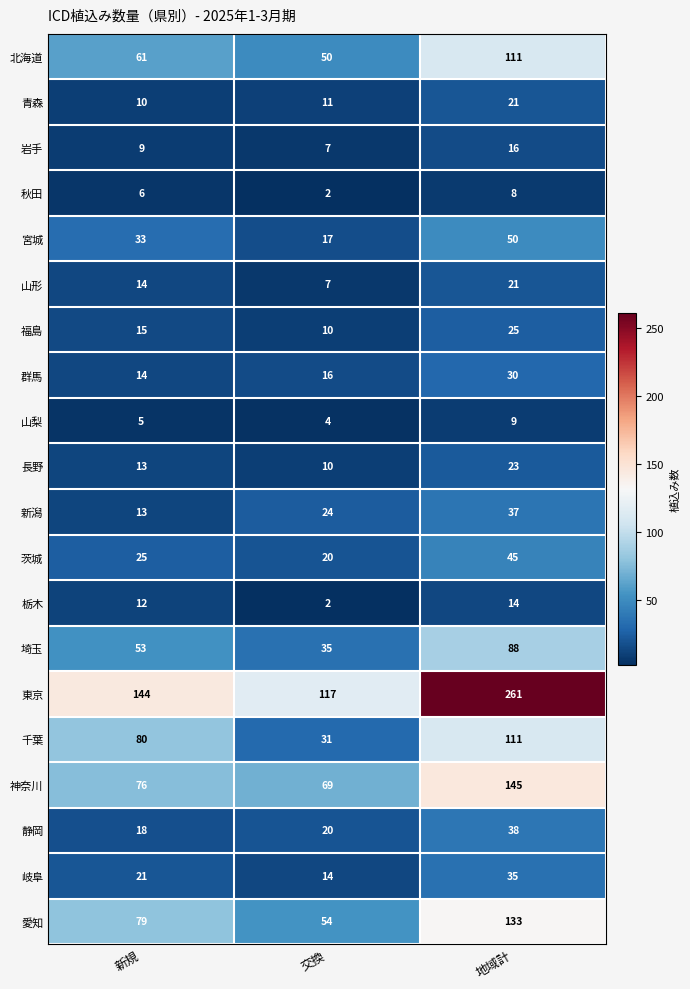

How many 秋田 values are between 2 and 8?

3